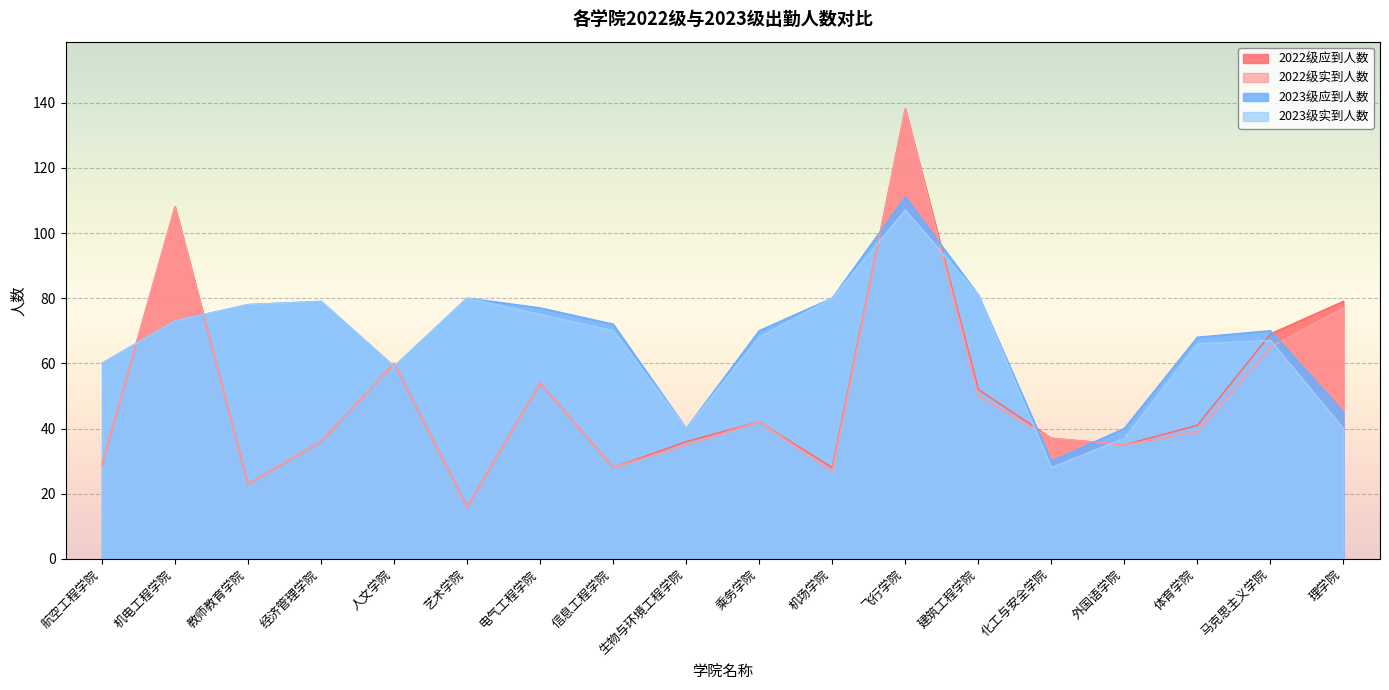

Reading right to left, what are all the values shown in this chart?

2022级应到人数: 理学院=79	马克思主义学院=69	体育学院=41	外国语学院=35	化工与安全学院=37	建筑工程学院=52	飞行学院=138	机场学院=28	乘务学院=42	生物与环境工程学院=36	信息工程学院=28	电气工程学院=54	艺术学院=16	人文学院=60	经济管理学院=36	教师教育学院=23	机电工程学院=108	航空工程学院=29
2022级实到人数: 理学院=77	马克思主义学院=65	体育学院=39	外国语学院=35	化工与安全学院=37	建筑工程学院=50	飞行学院=138	机场学院=27	乘务学院=42	生物与环境工程学院=35	信息工程学院=28	电气工程学院=54	艺术学院=16	人文学院=60	经济管理学院=36	教师教育学院=23	机电工程学院=108	航空工程学院=29
2023级应到人数: 理学院=45	马克思主义学院=70	体育学院=68	外国语学院=40	化工与安全学院=30	建筑工程学院=81	飞行学院=111	机场学院=80	乘务学院=70	生物与环境工程学院=40	信息工程学院=72	电气工程学院=77	艺术学院=80	人文学院=59	经济管理学院=79	教师教育学院=78	机电工程学院=73	航空工程学院=60
2023级实到人数: 理学院=40	马克思主义学院=67	体育学院=66	外国语学院=37	化工与安全学院=28	建筑工程学院=81	飞行学院=107	机场学院=80	乘务学院=68	生物与环境工程学院=40	信息工程学院=70	电气工程学院=75	艺术学院=80	人文学院=59	经济管理学院=79	教师教育学院=78	机电工程学院=73	航空工程学院=60